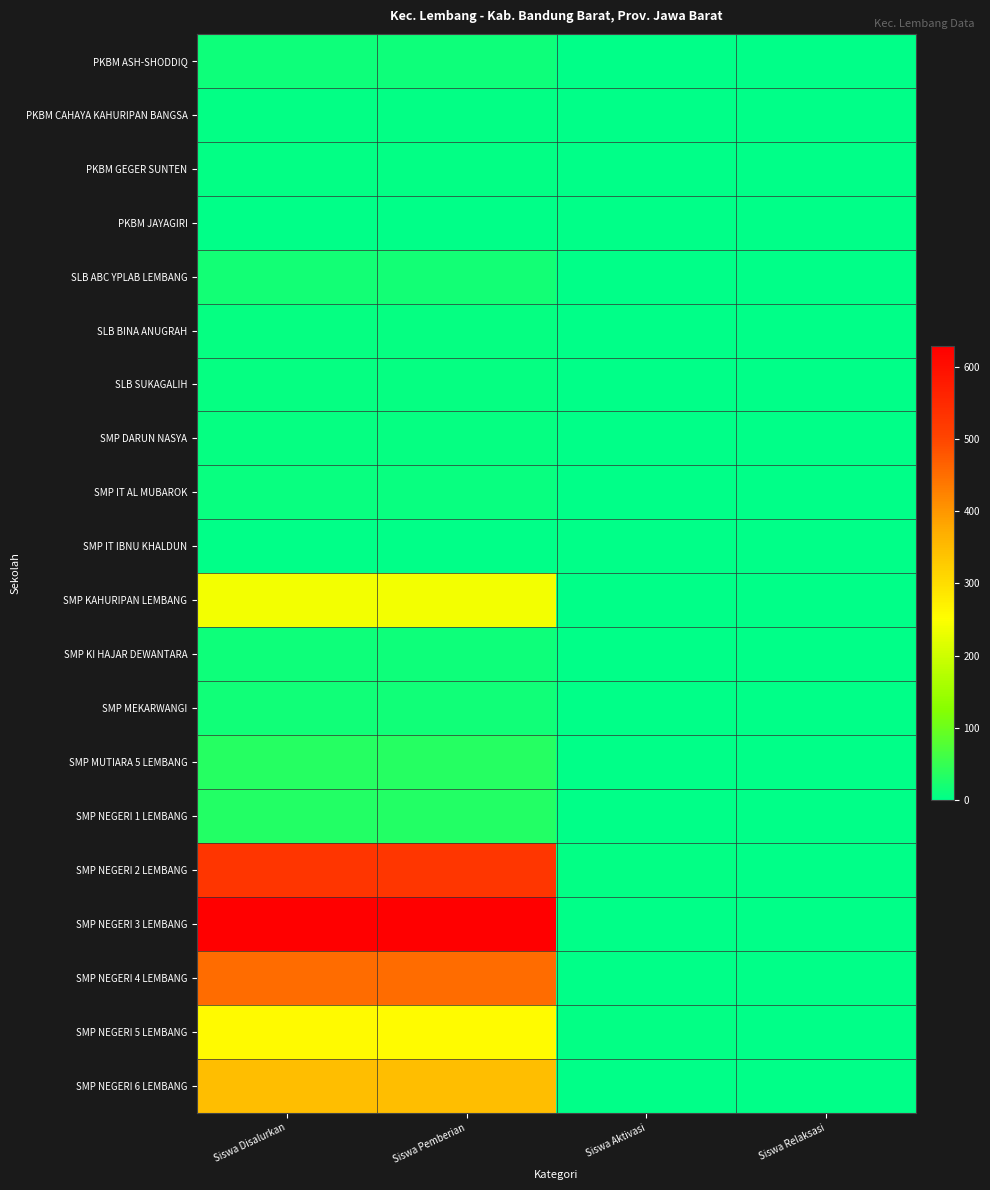

At which category does the chart reach its minimum across all series?

Siswa Aktivasi